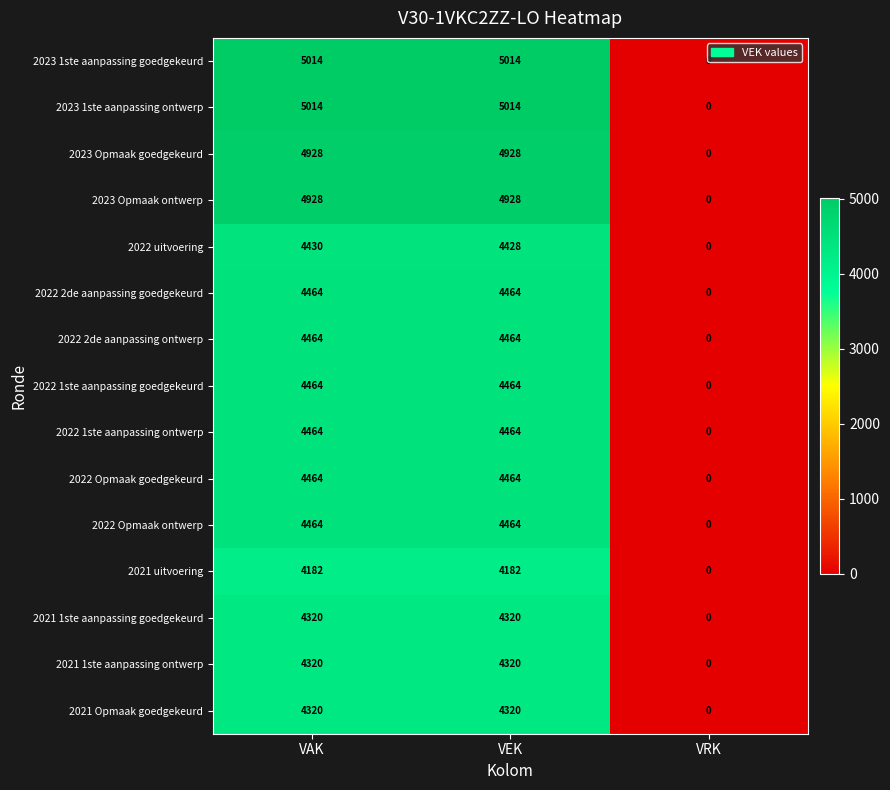

Is it true that 2022 1ste aanpassing ontwerp equals 4464 at VEK?

True